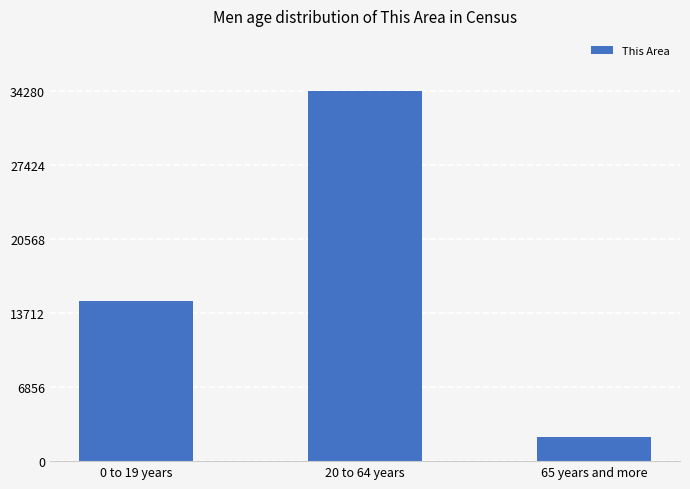

How many bars are there in total?

3